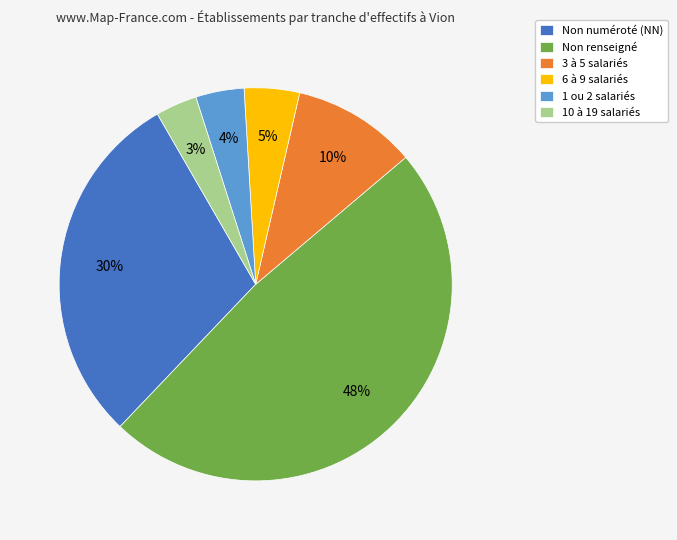

Between Non numéroté (NN) and 3 à 5 salariés, which is larger?

Non numéroté (NN)